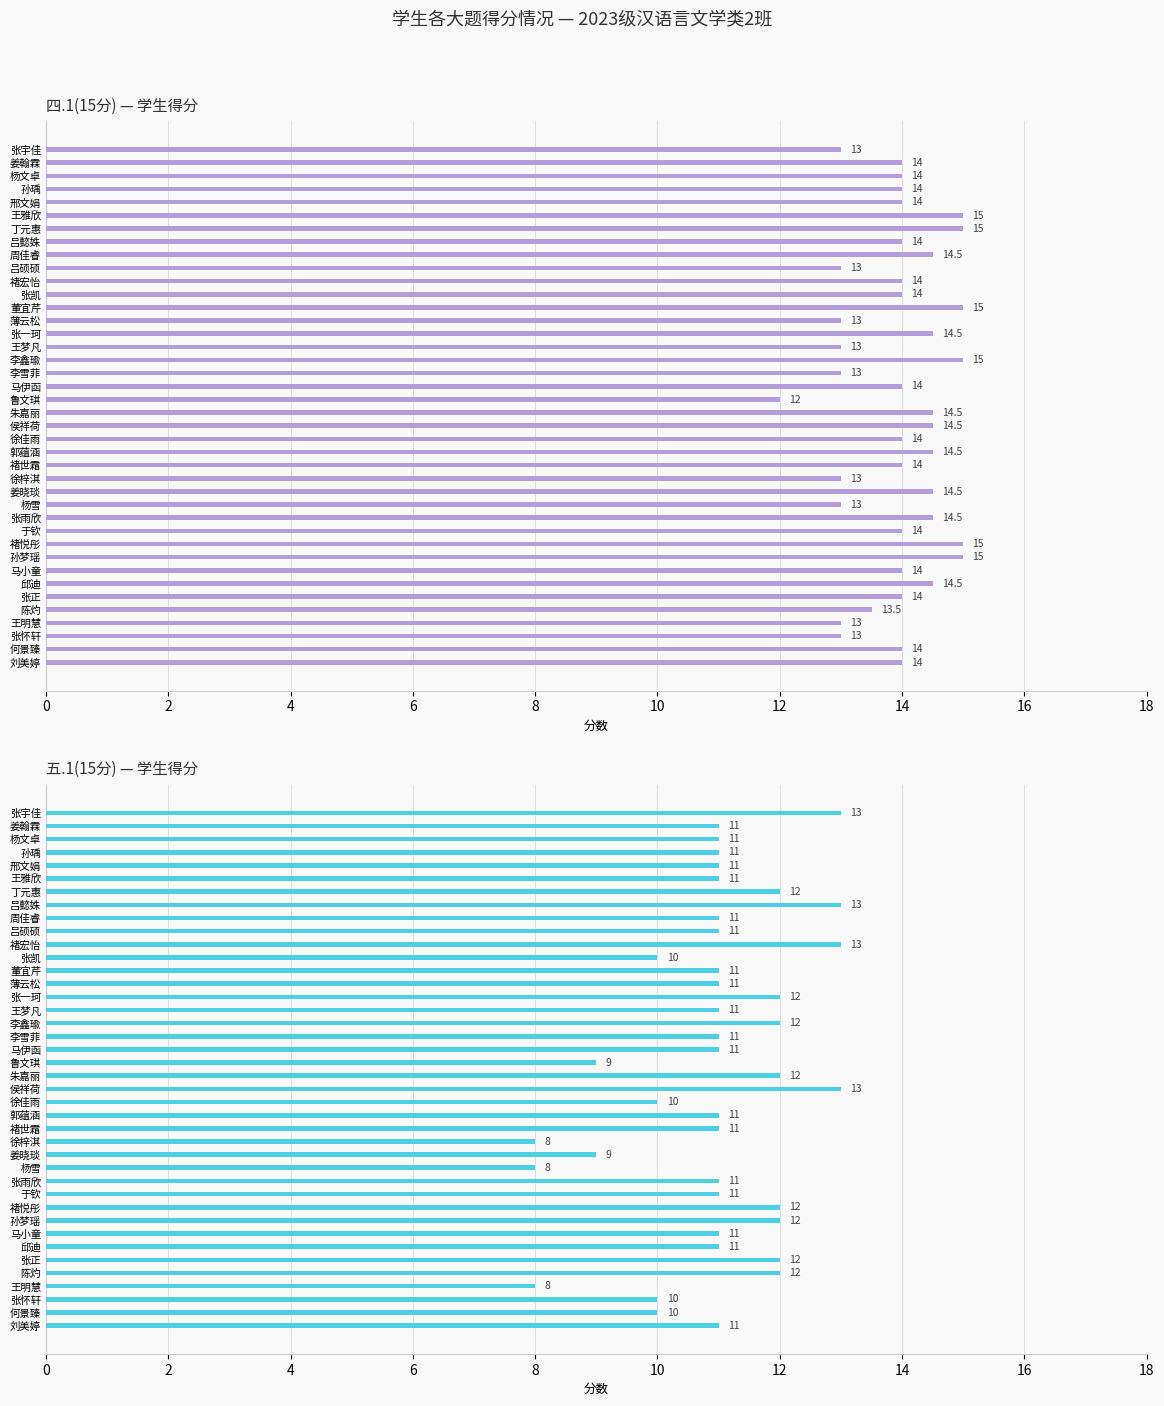

Rank the series by their average value, from highest to lowest.

四.1(15分), 五.1(15分)